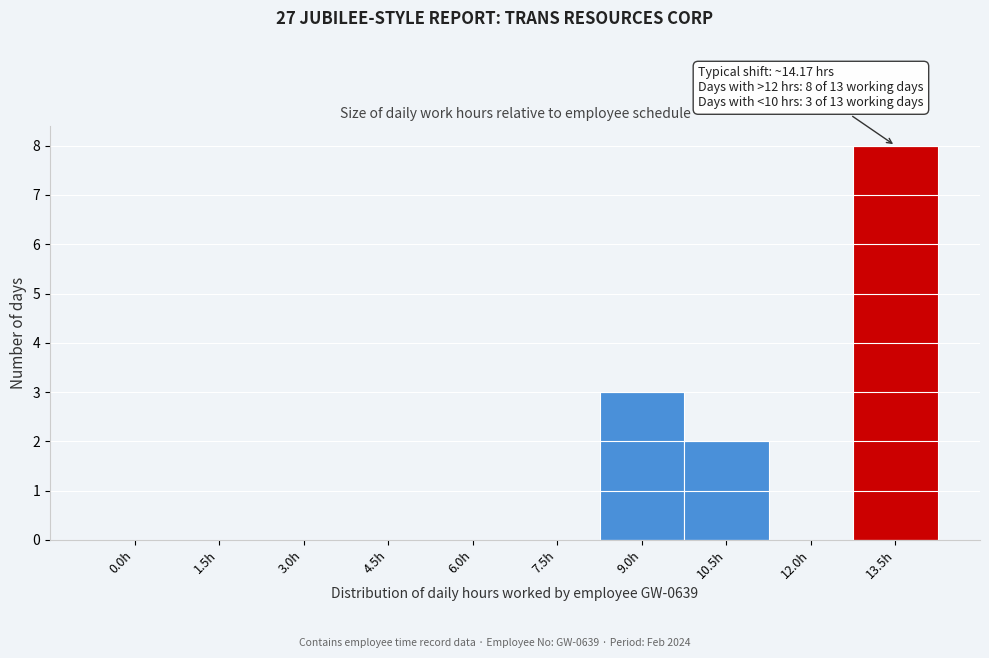

Reading left to right, transcribe all the data shown in this chart.

0.0h=0	1.5h=0	3.0h=0	4.5h=0	6.0h=0	7.5h=0	9.0h=3	10.5h=2	12.0h=0	13.5h=8